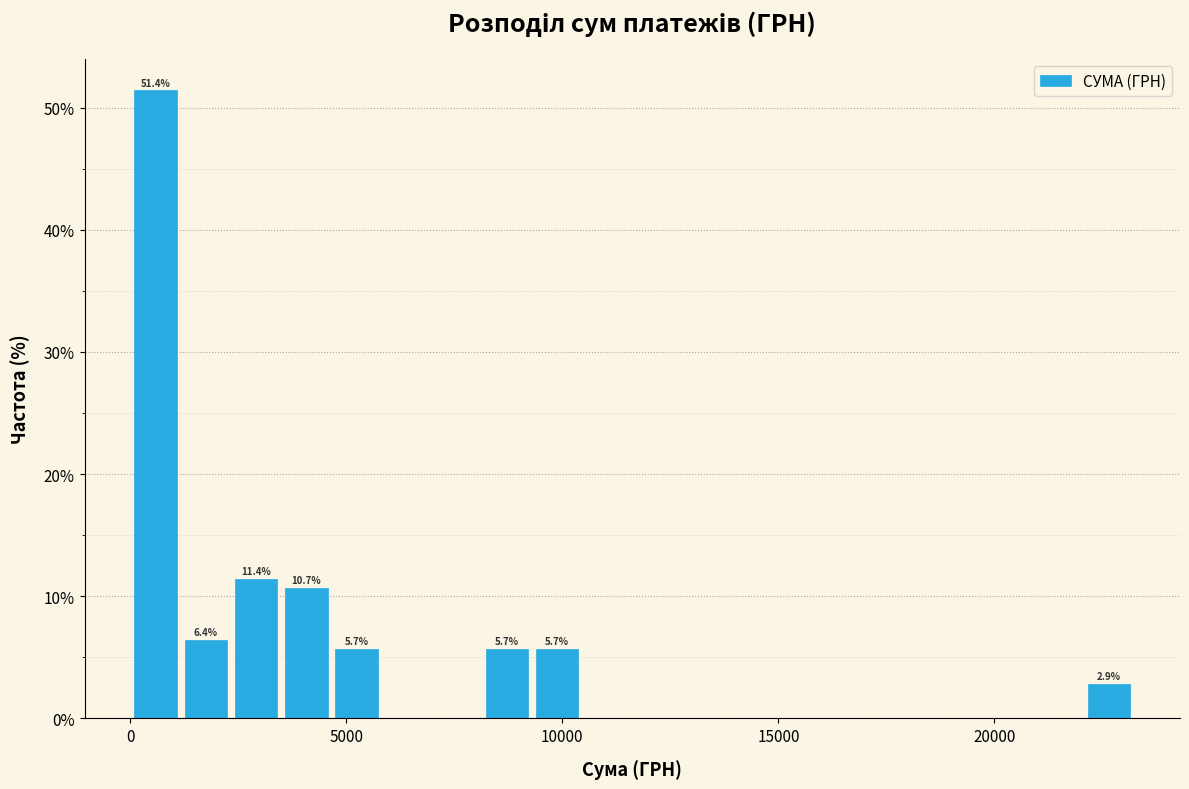

Read against the x-axis, roughly where is the centre of the tallest bar?

500